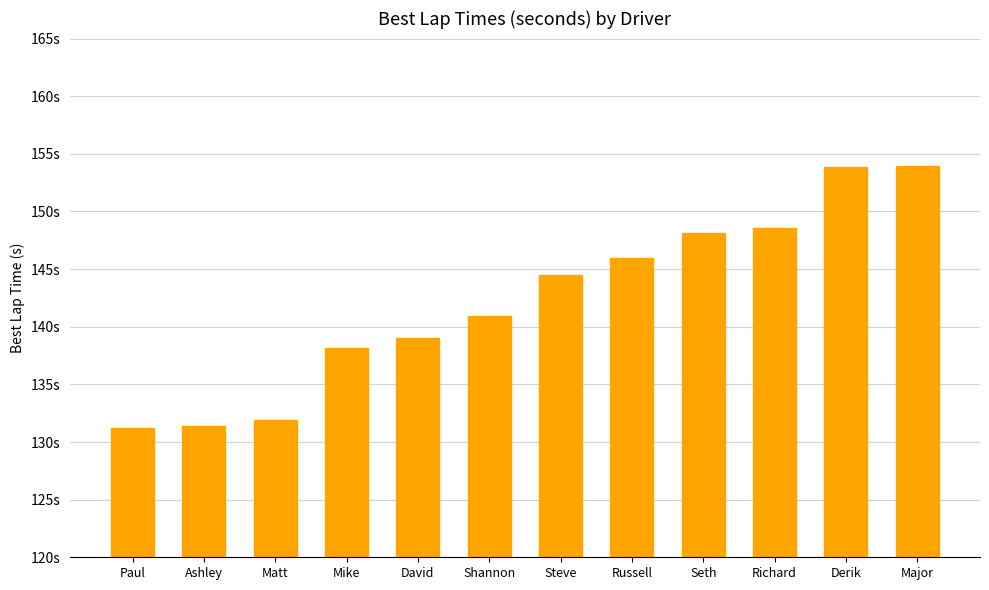

Are the bars horizontal?

No